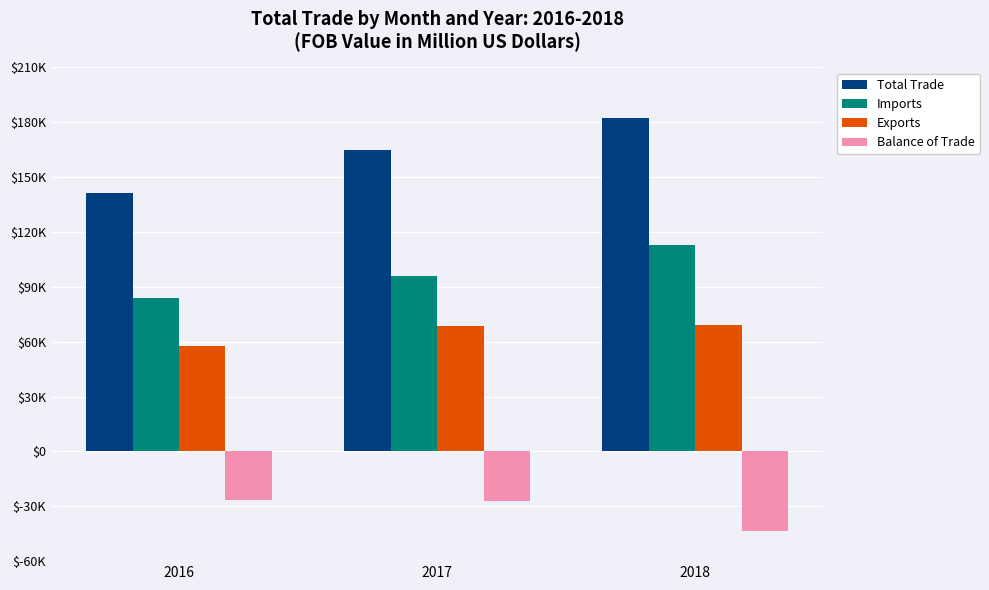

At which label does Exports reach its peak?

2018